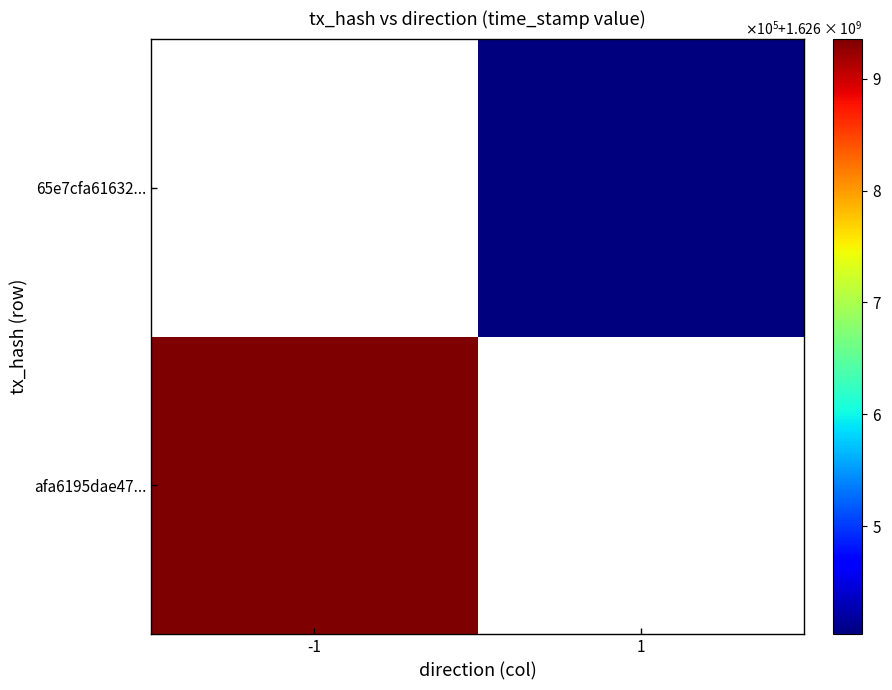

List the series in order of their overall mean, lowest first.

afa6195dae47..., 65e7cfa61632...